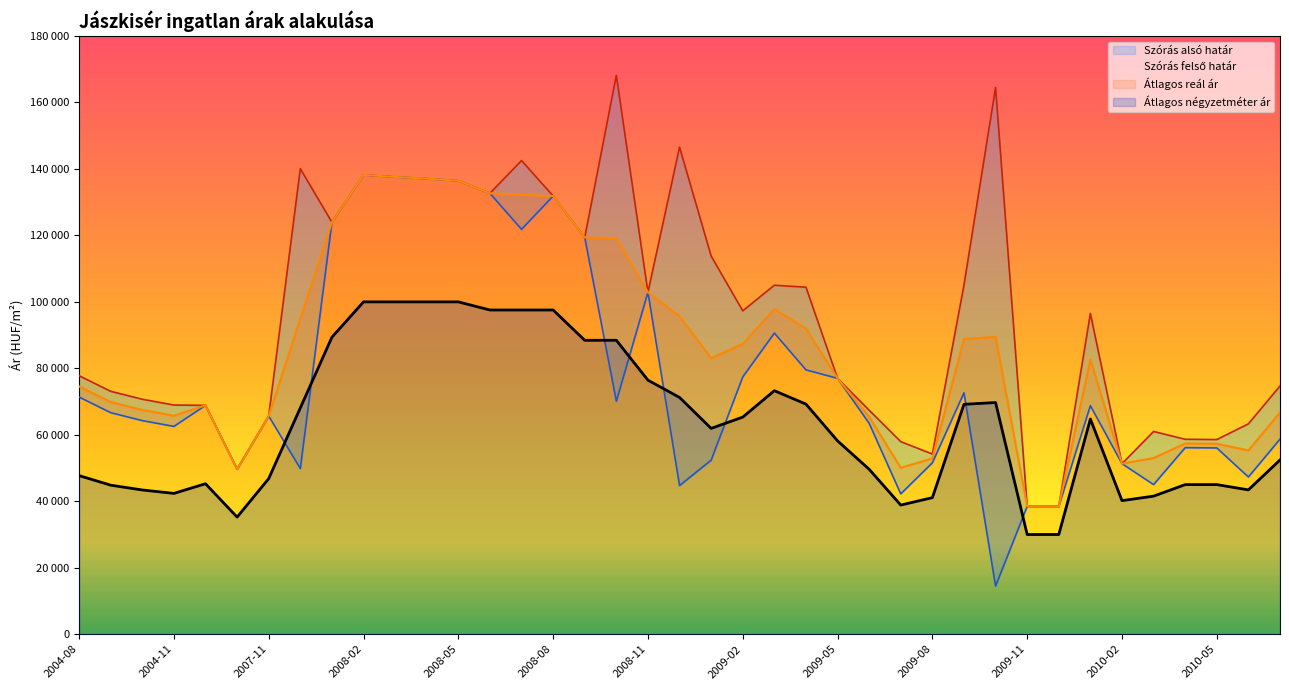

What value does the Átlagos négyzetméter ár series have at 2010-06?

43432